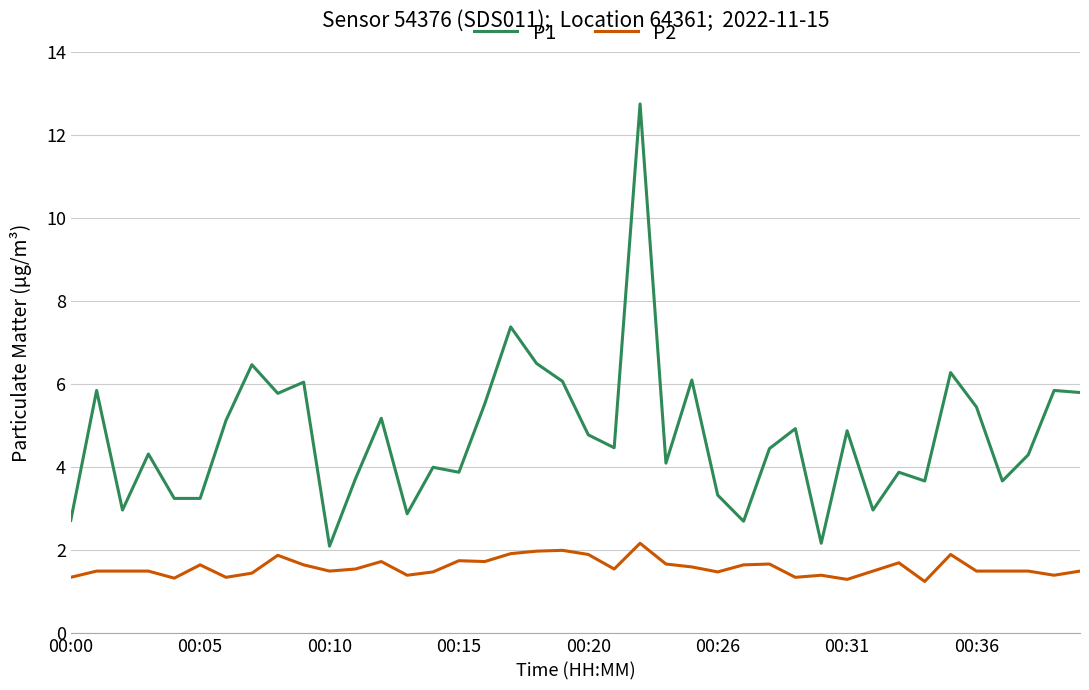

What is the greatest value displayed?

12.8